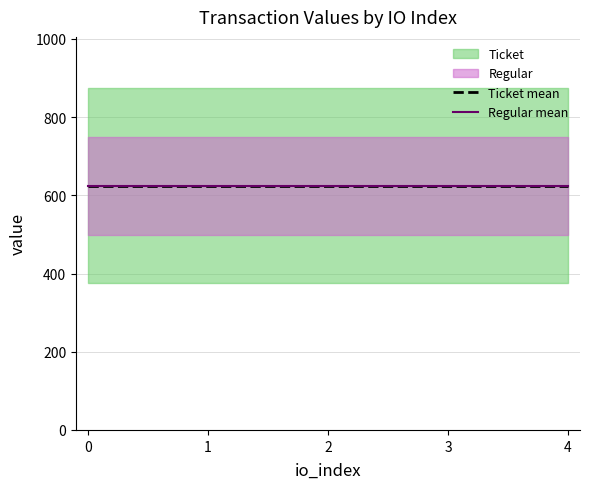

At how many categories does at least one series exceed 529?

5